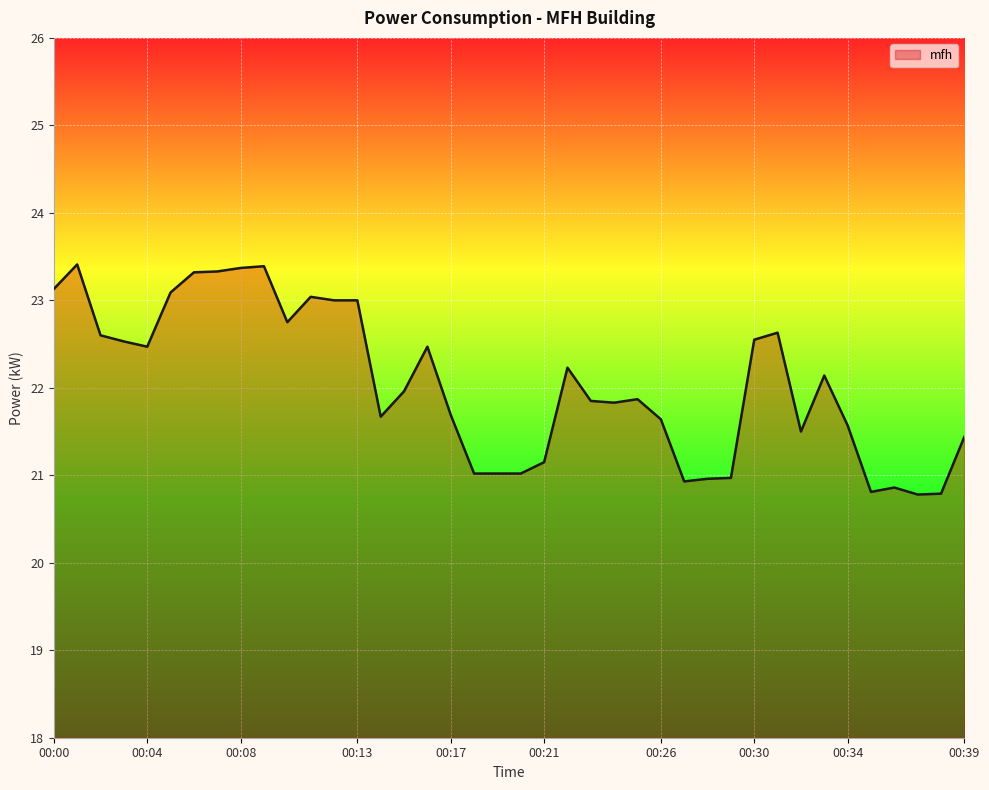

What is the minimum value shown in the chart?

20.8